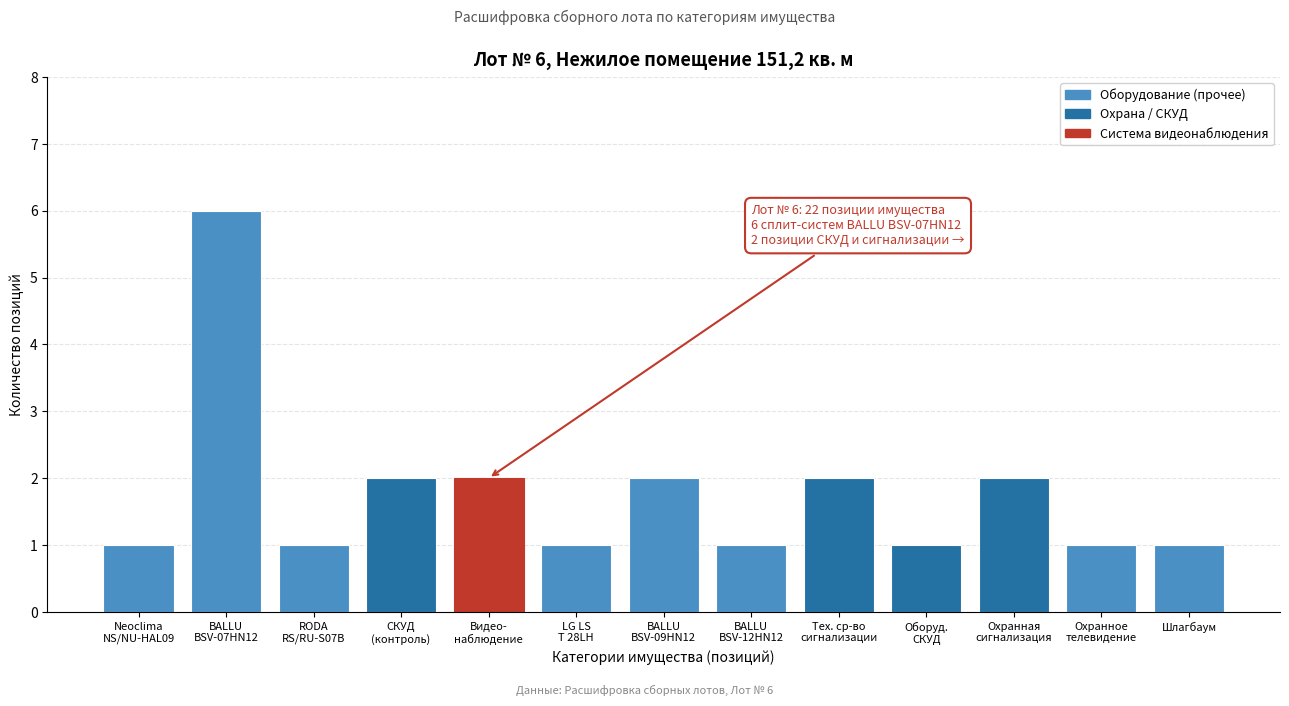

Reading left to right, extract all data points from this chart.

1	6	1	2	2	1	2	1	2	1	2	1	1